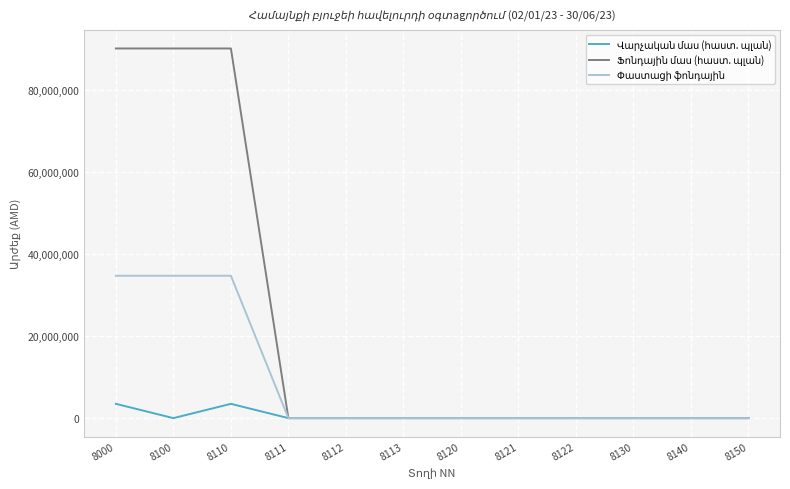

What is the maximum value shown in the chart?

90240400